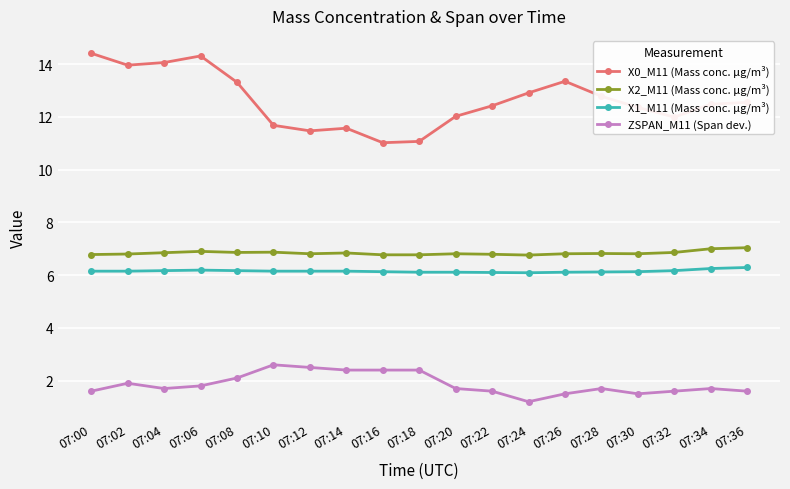

What is the greatest value displayed?

14.4